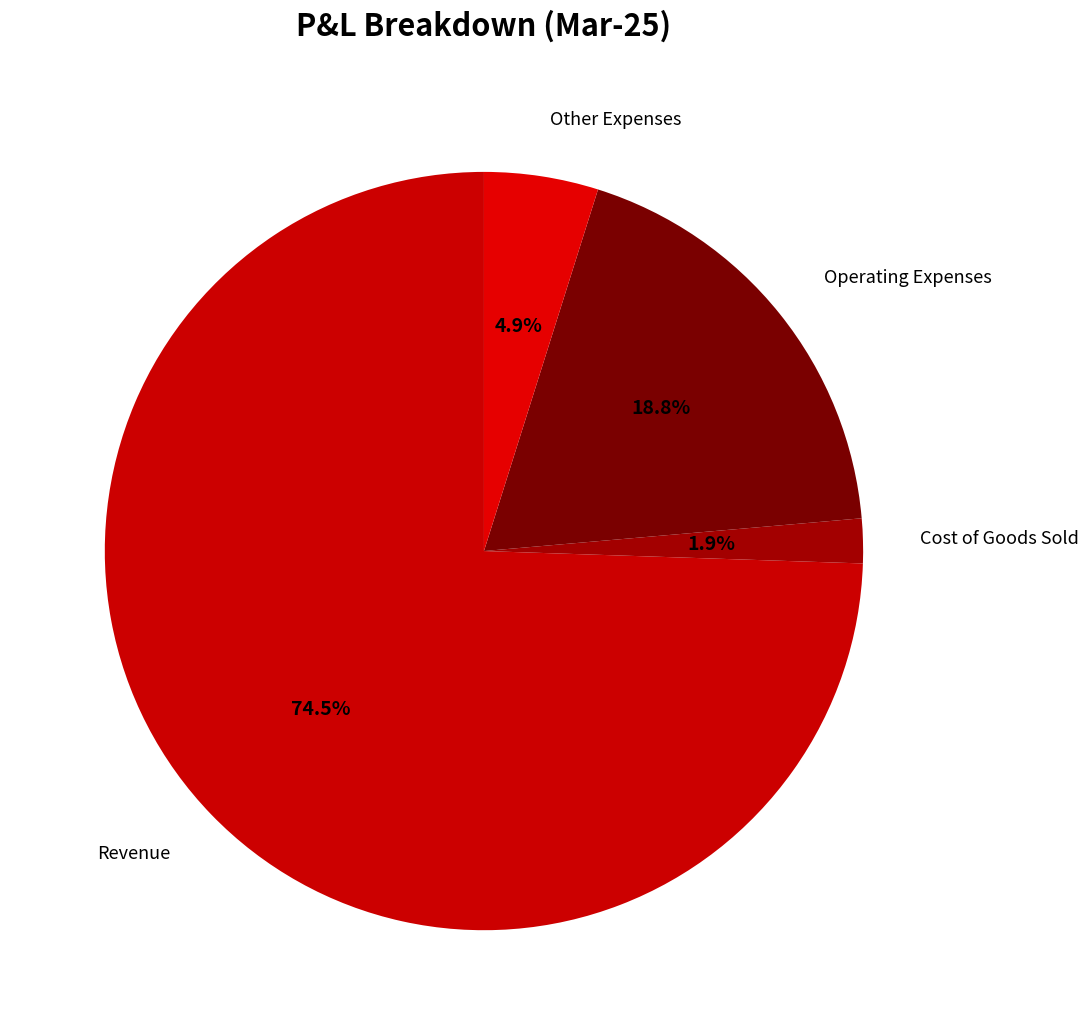

Which category has the biggest portion of the pie?

Revenue